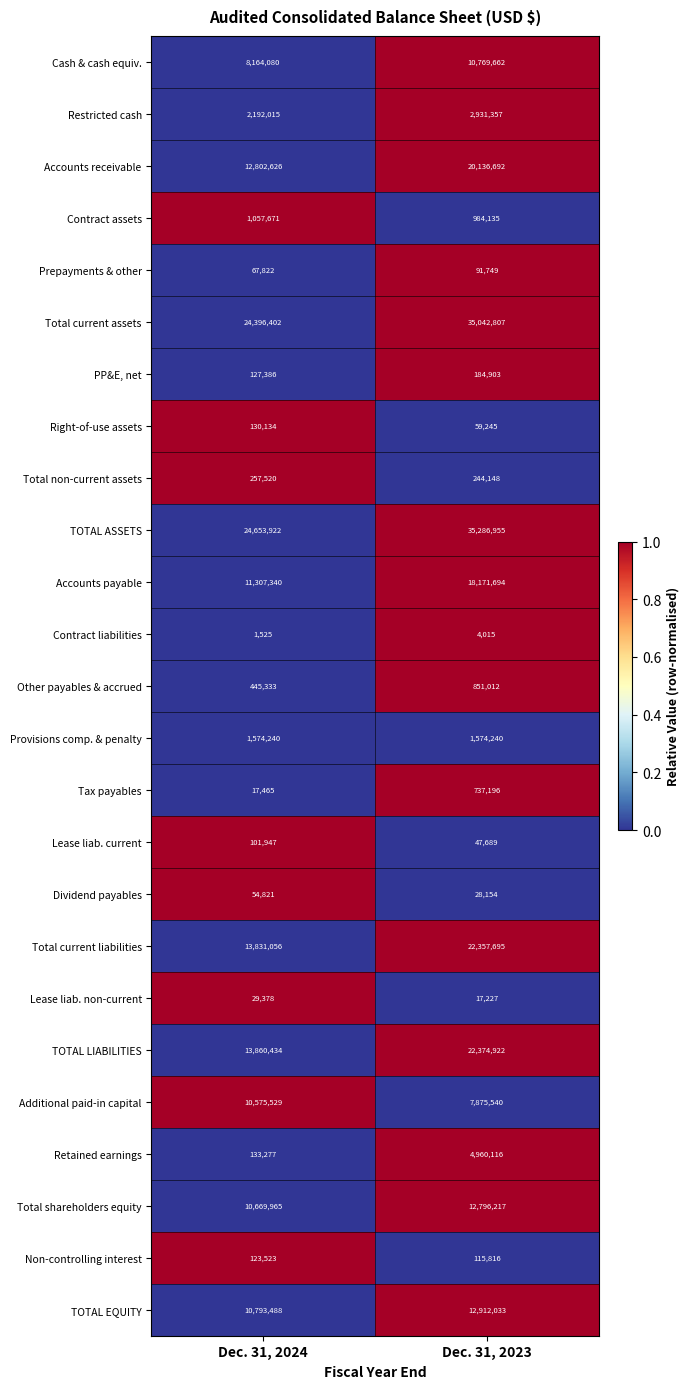

At which category does the chart reach its minimum across all series?

Dec. 31, 2024